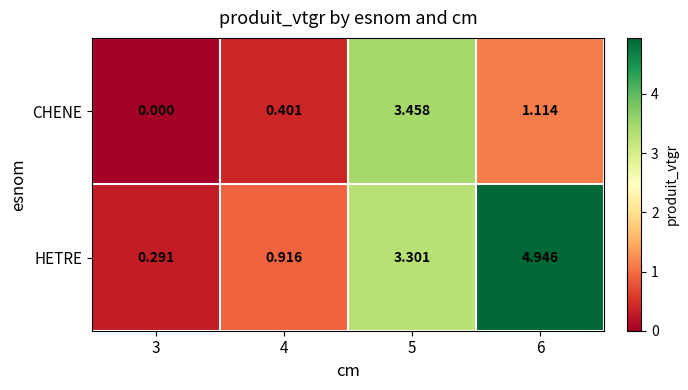

Count the number of categories in the chart.

4